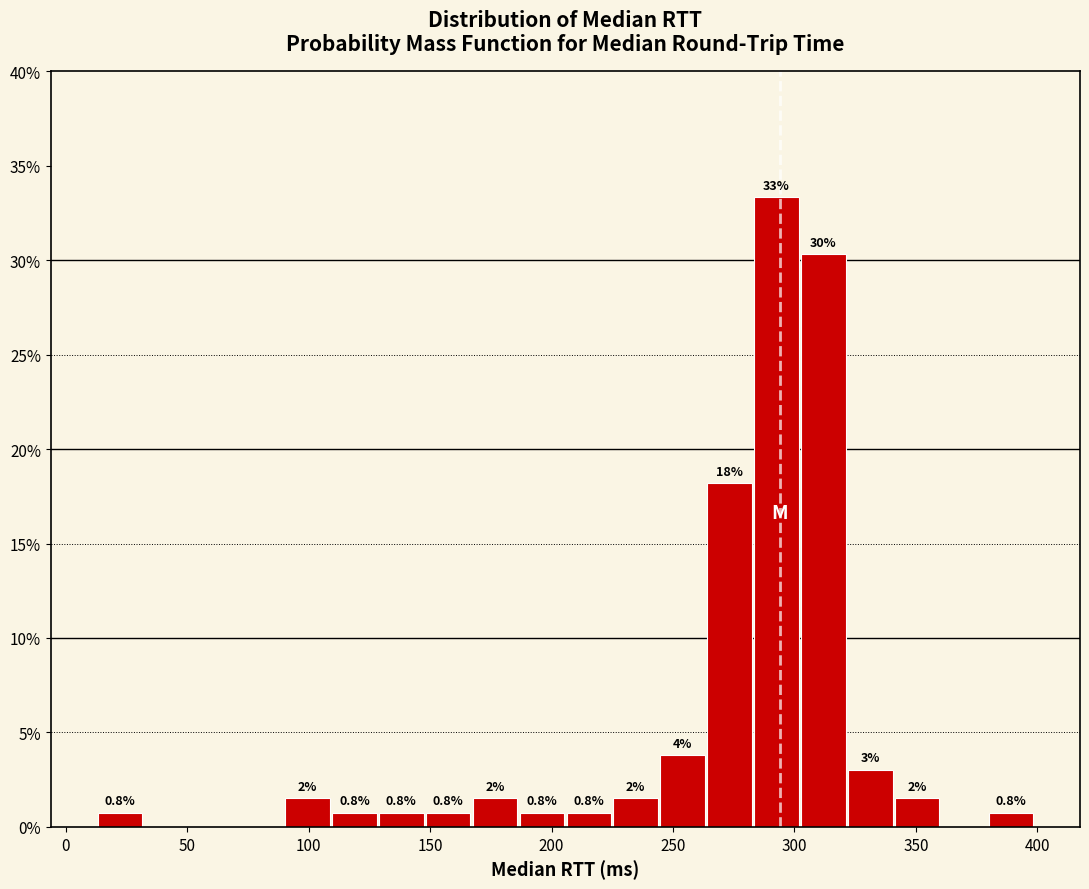

Read against the x-axis, roughly where is the centre of the tallest bar?

295